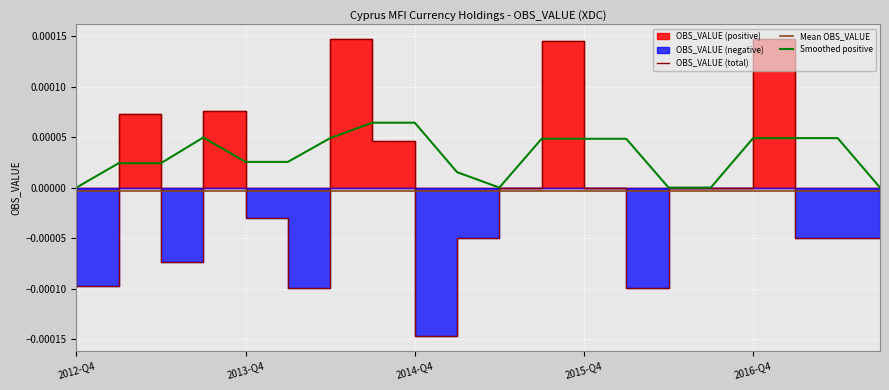

Does the chart display data point markers on the line(s)?

No